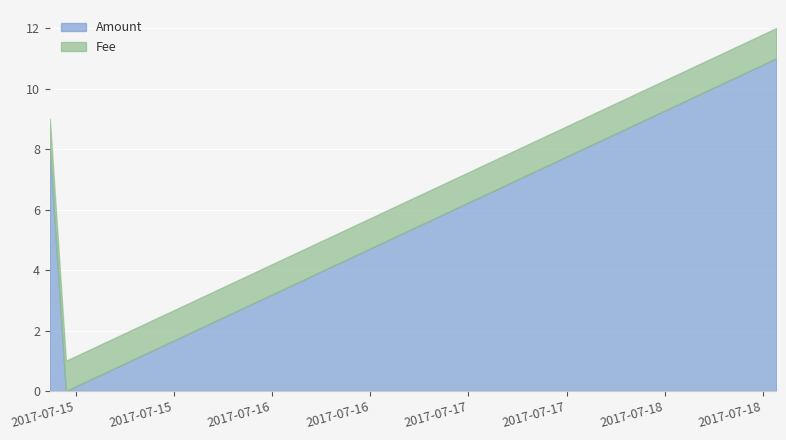

What is the average value?

6